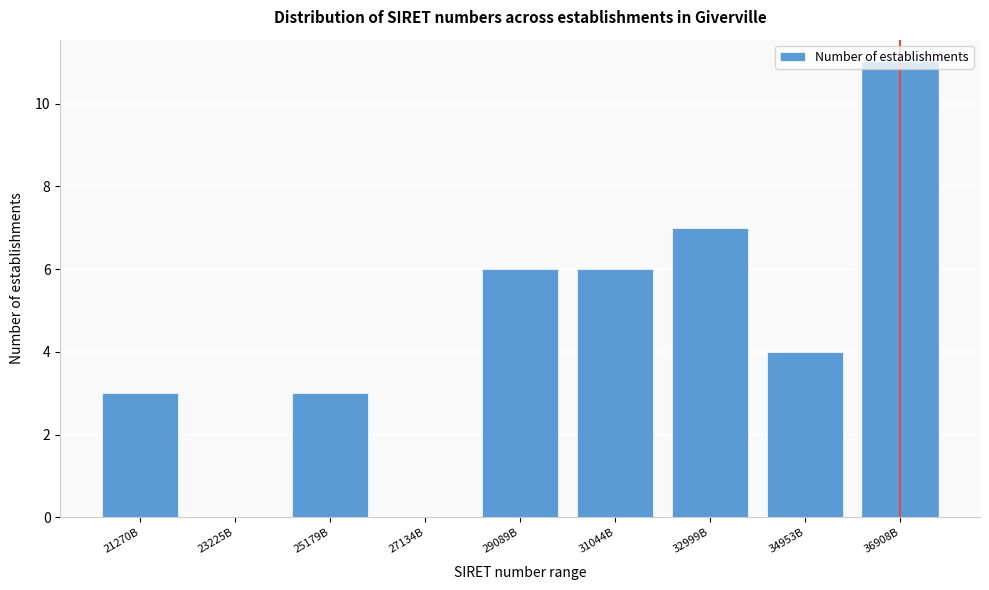

What is the ratio of the value at 36908B to the value at 25179B?

3.7